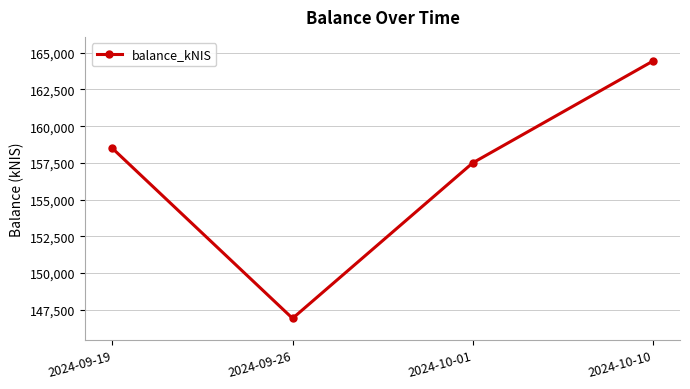

Is this an area chart (filled region under the line)?

No